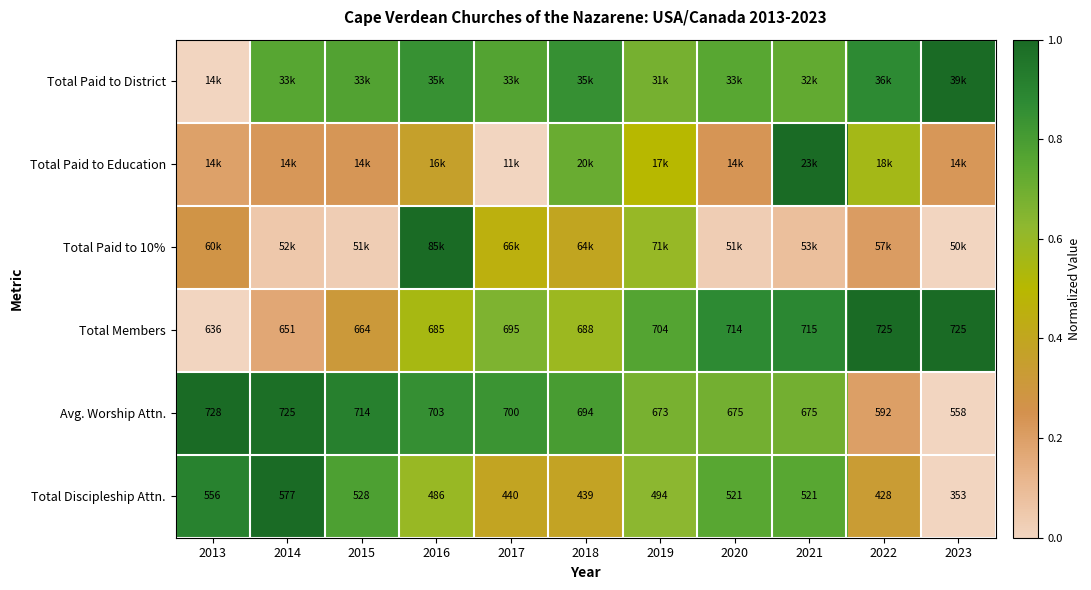

At 2023, list the series in order from smallest to largest.

Total Paid to 10%, Avg. Worship Attn., Total Discipleship Attn., Total Paid to Education, Total Paid to District, Total Members